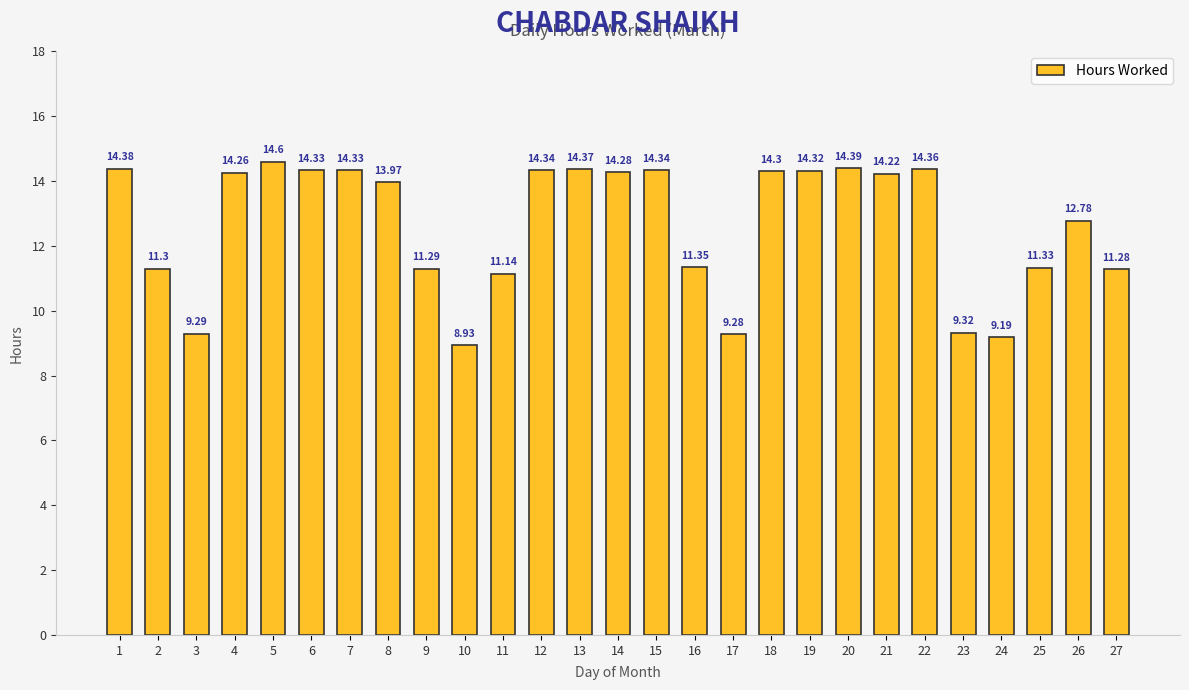

How many data points are less than 14?

13